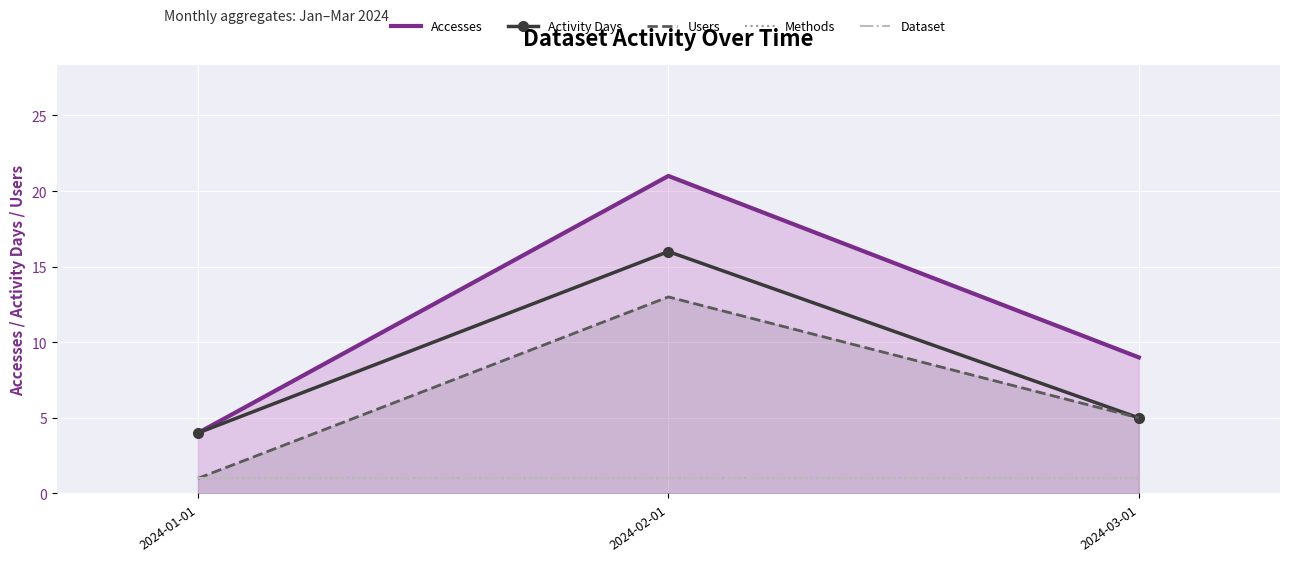

Between 2024-01-01 and 2024-03-01, which series saw the biggest shift?

Accesses